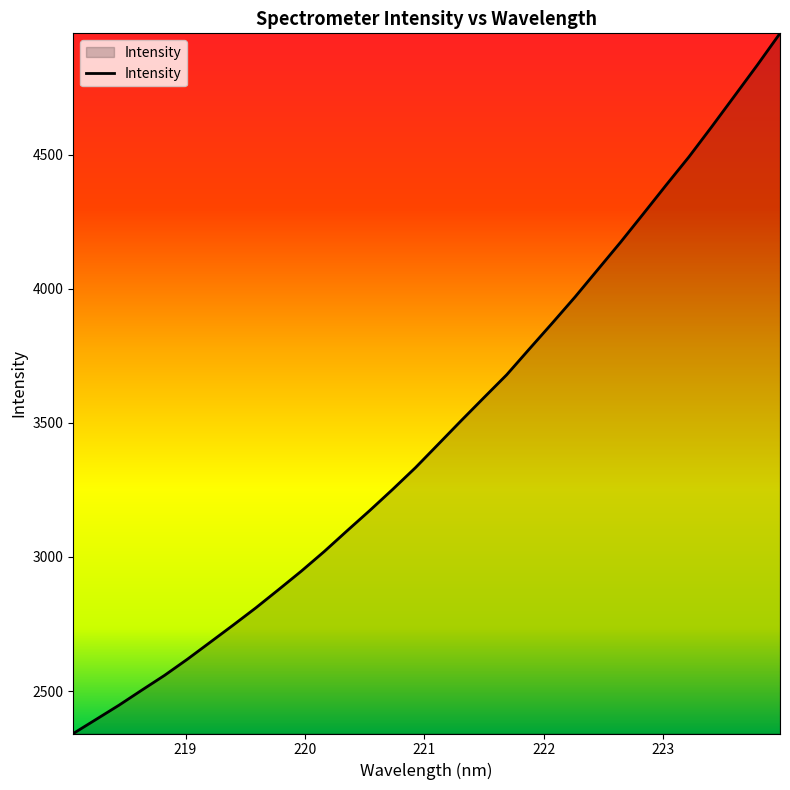

Does the chart display data point markers on the line(s)?

No